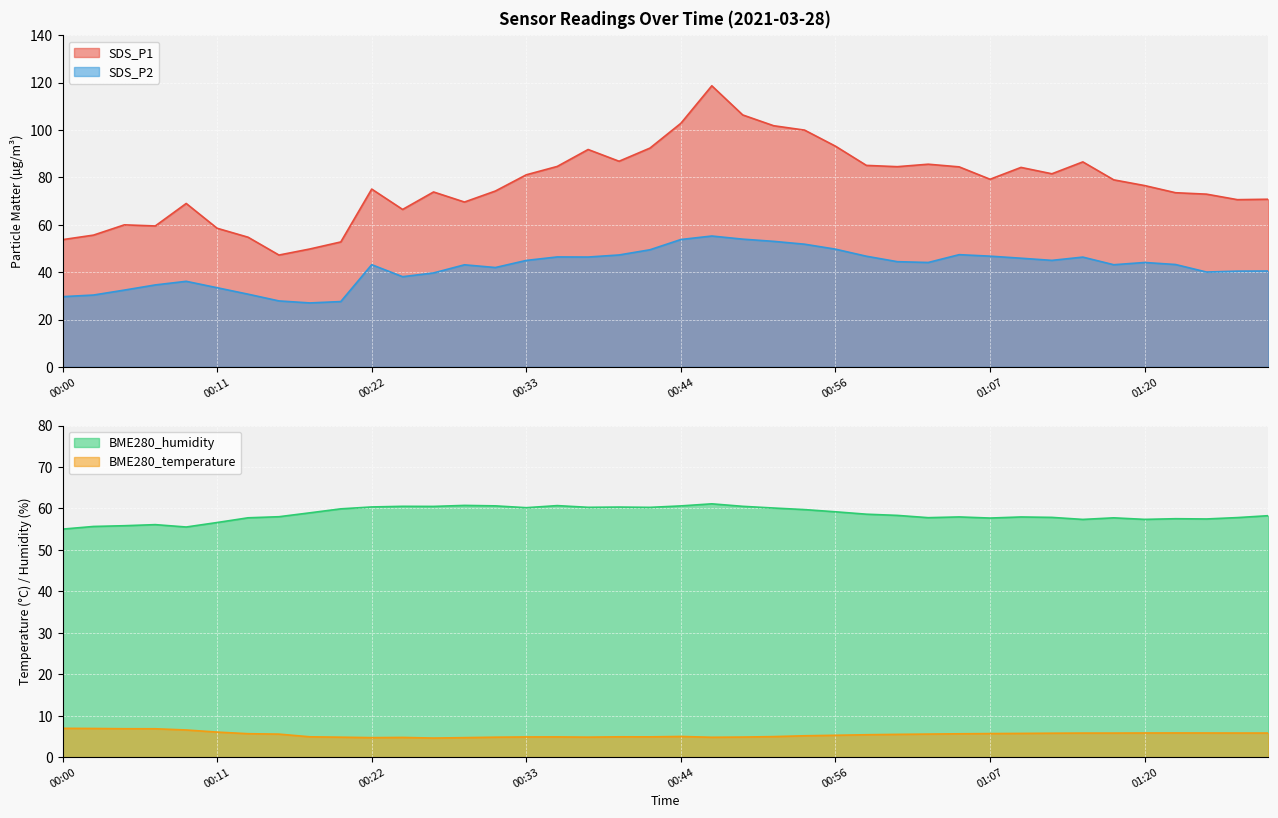

Reading right to left, list all the values displayed in this chart.

BME280_temperature: 5.8	5.8	5.8	5.8	5.8	5.8	5.8	5.8	5.7	5.7	5.6	5.6	5.5	5.4	5.3	5.2	5.0	4.8	4.8	5.0	4.9	4.9	4.8	4.9	4.9	4.8	4.7	4.6	4.8	4.7	4.8	4.9	5.5	5.7	6.0	6.5	6.8	6.8	6.9	7.0
BME280_humidity: 58.2	57.8	57.5	57.5	57.4	57.7	57.4	57.8	57.9	57.7	58.0	57.8	58.3	58.6	59.2	59.7	60.1	60.5	61.1	60.6	60.3	60.3	60.3	60.7	60.2	60.6	60.7	60.5	60.5	60.4	59.9	58.9	58.0	57.7	56.6	55.5	56.1	55.8	55.6	55.0
SDS_P1: 70.8	70.6	72.9	73.5	76.5	79.0	86.5	81.5	84.2	79.2	84.5	85.6	84.5	85.1	93.2	100.0	101.8	106.4	118.7	102.8	92.4	86.8	91.8	84.6	81.1	74.2	69.6	73.8	66.5	75.1	52.8	49.8	47.2	54.8	58.5	69.0	59.5	60.0	55.6	53.7
SDS_P2: 40.5	40.4	40.0	43.2	44.1	43.1	46.4	45.0	45.9	46.8	47.4	44.1	44.4	46.7	49.7	51.8	53.0	53.9	55.2	53.8	49.5	47.2	46.4	46.4	45.0	42.0	43.1	39.7	38.1	43.1	27.6	27.0	27.9	30.7	33.4	36.1	34.6	32.4	30.3	29.6